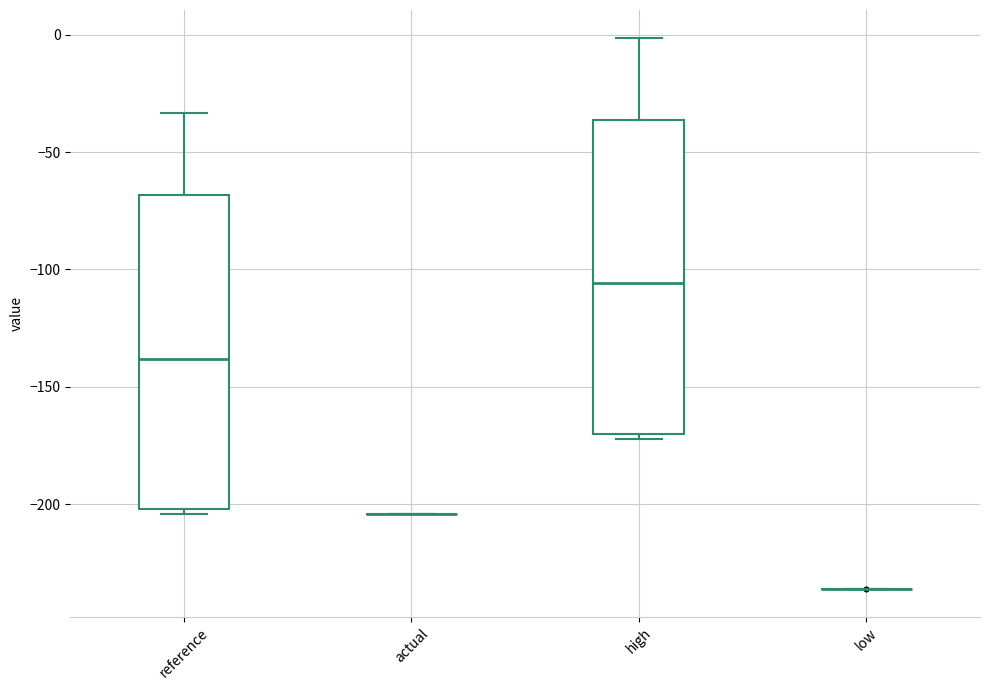

Reading left to right, read every box against the y-axis: the position of its median line, the range the box covers, and the ends of its whiskers. The values are not printed on the chart, so give them approximately, as read against the axis.

reference: median -140, box -200 to -70, whiskers -205 to -35
actual: box collapsed to a line at -205, whiskers -205 to -205
high: median -105, box -170 to -35, whiskers -170 (just below the box's lower edge) to 0
low: box collapsed to a line at -235, whiskers -235 to -235